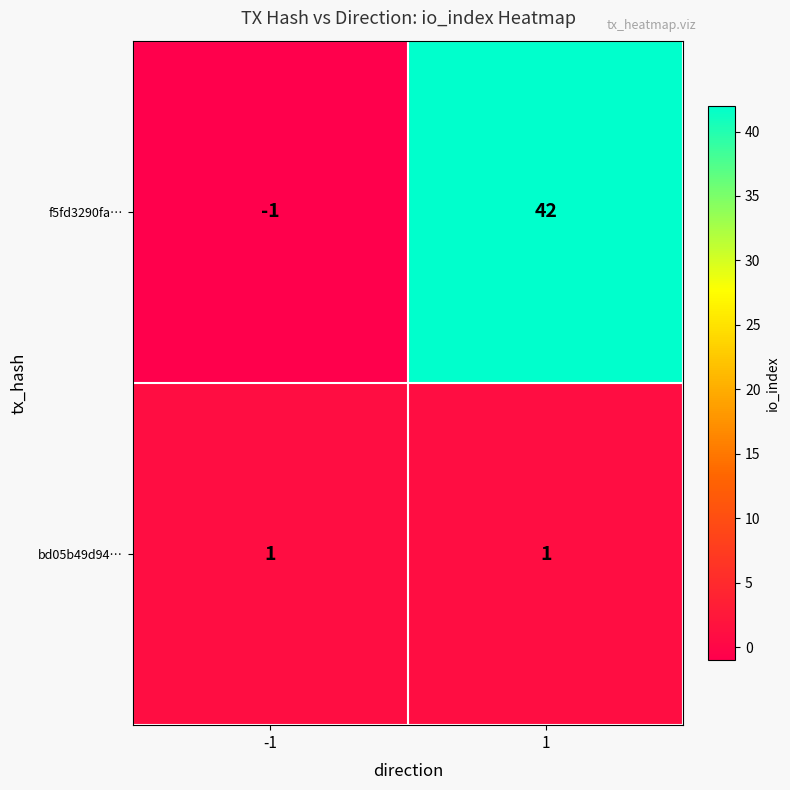

True or false: bd05b49d94… has a value of 2 at 1.

False